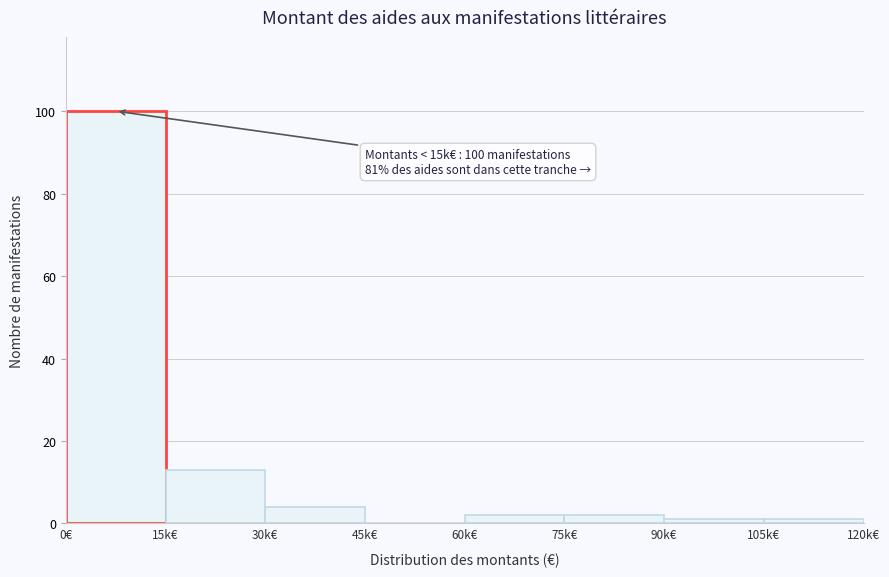

Reading left to right, extract all data points from this chart.

0€=100	15k€=13	30k€=4	45k€=0	60k€=2	75k€=2	90k€=1	105k€=1